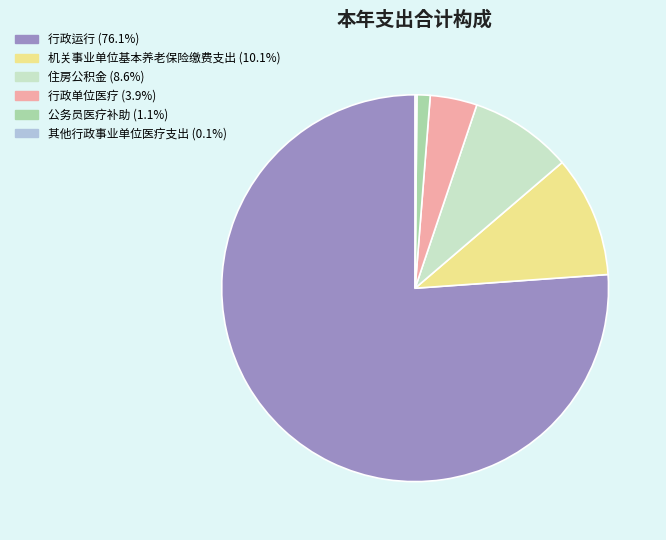

Which slice is the largest?

行政运行